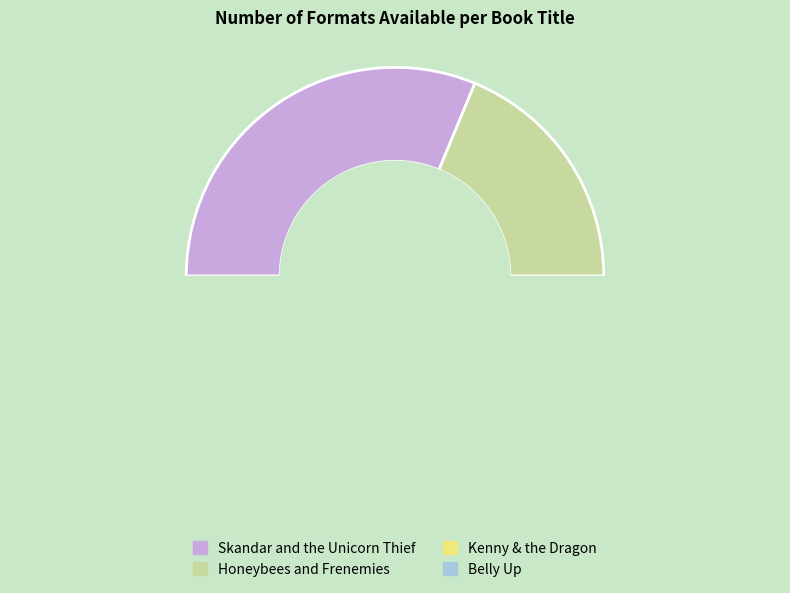

Is it true that Belly Up is 30% of the pie?

False